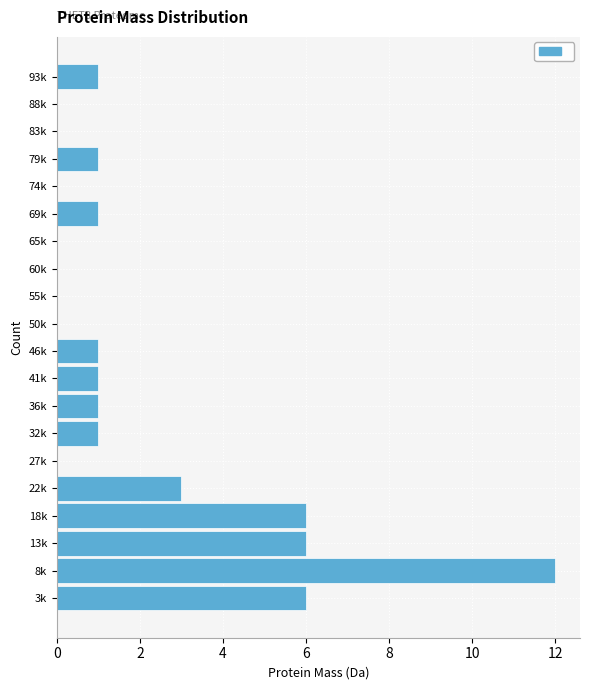

Reading bottom to top, list all the values displayed in this chart.

3k=6	8k=12	13k=6	18k=6	22k=3	27k=0	32k=1	36k=1	41k=1	46k=1	50k=0	55k=0	60k=0	65k=0	69k=1	74k=0	79k=1	83k=0	88k=0	93k=1